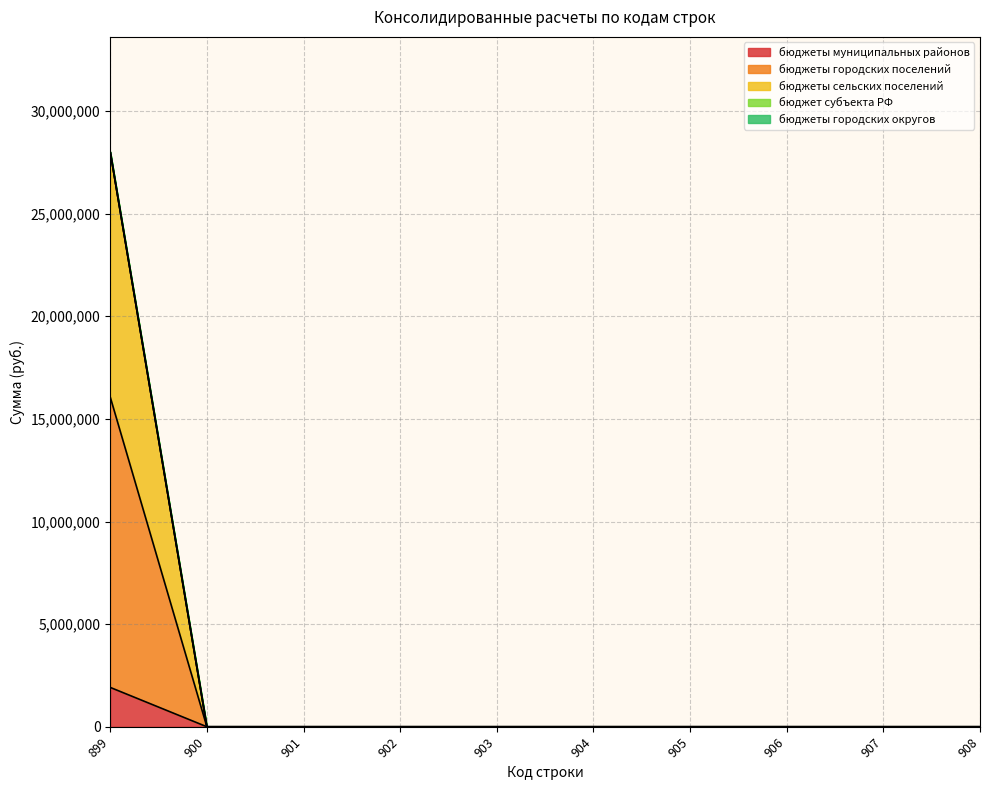

At how many categories does at least one series exceed 9544570?

1